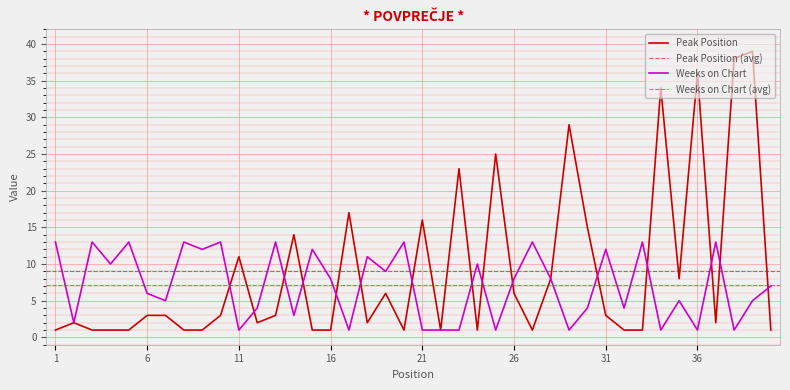

At which category is the sum across all series the highest?

39